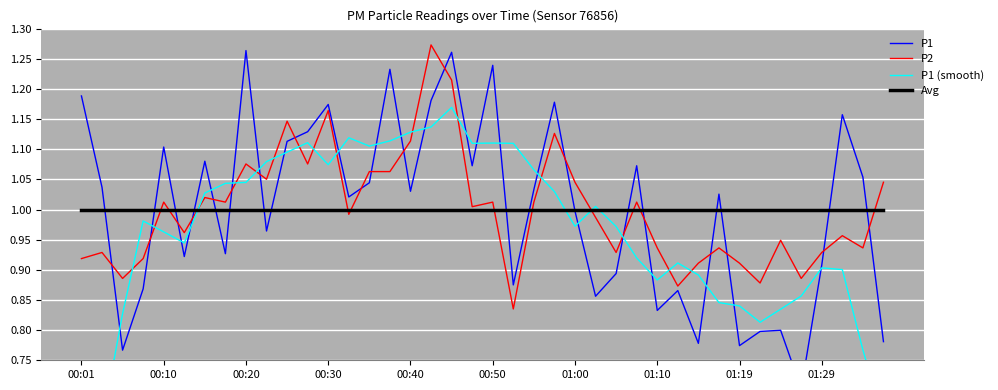

At 30, list the series in order from largest to smallest.

Avg, P2, P1 (smooth), P1